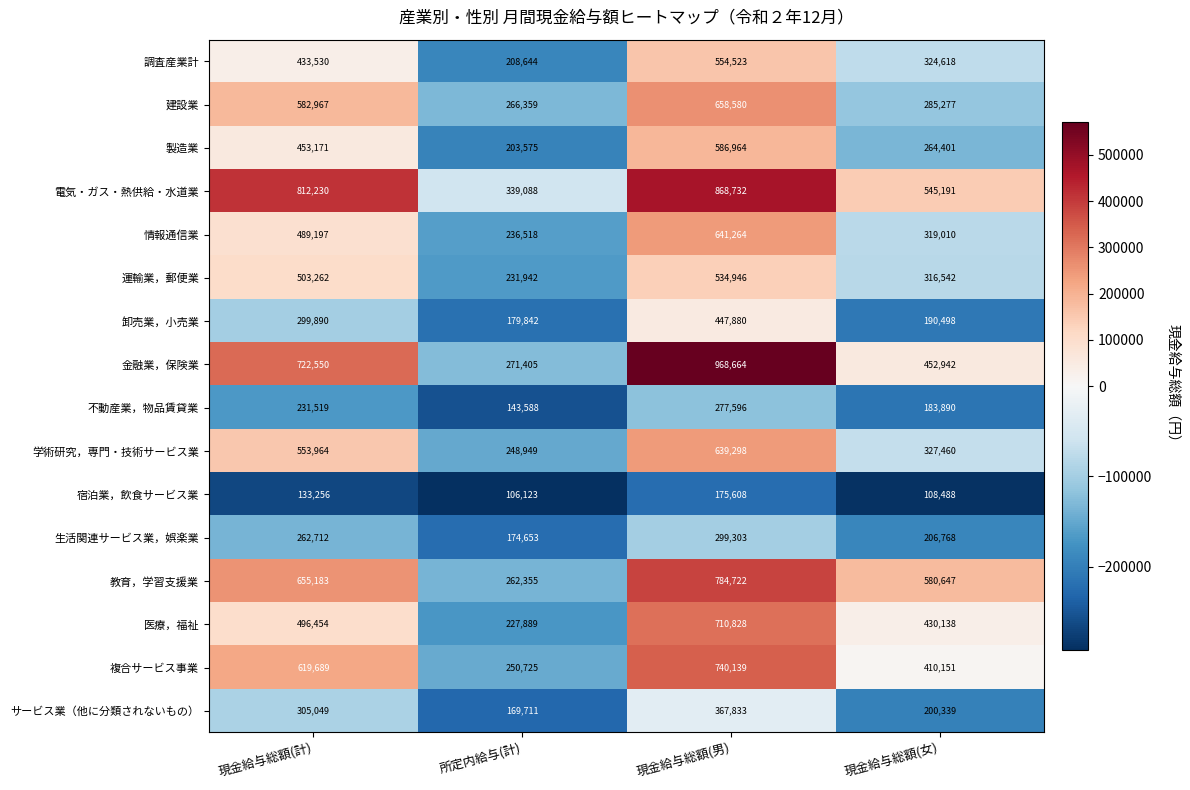

How many distinct data groups are displayed?

16